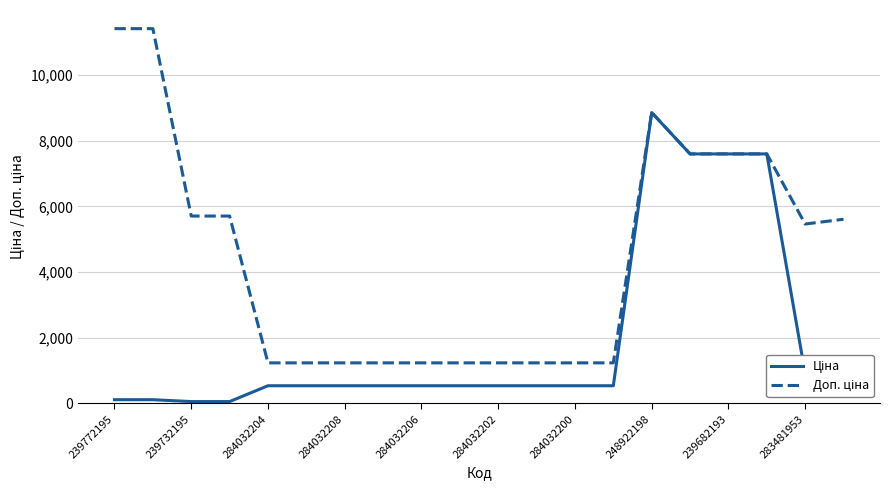

How many lines are shown in the chart?

2